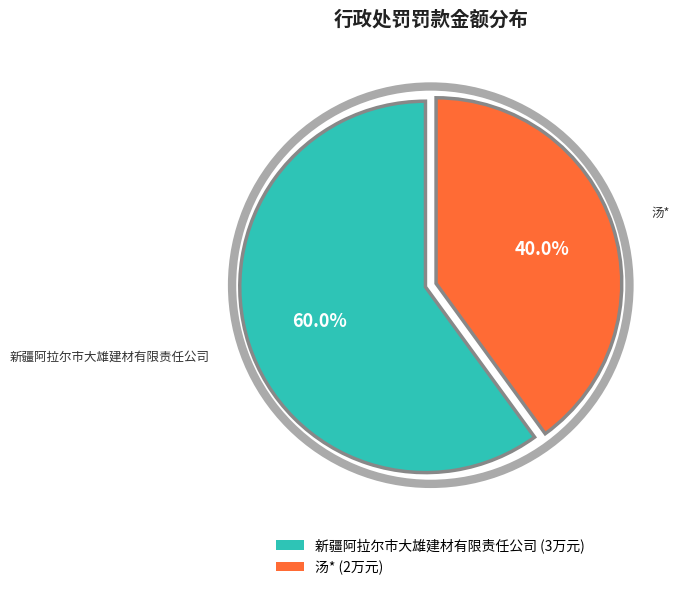

To the nearest percent, what portion does 汤* represent?

40%